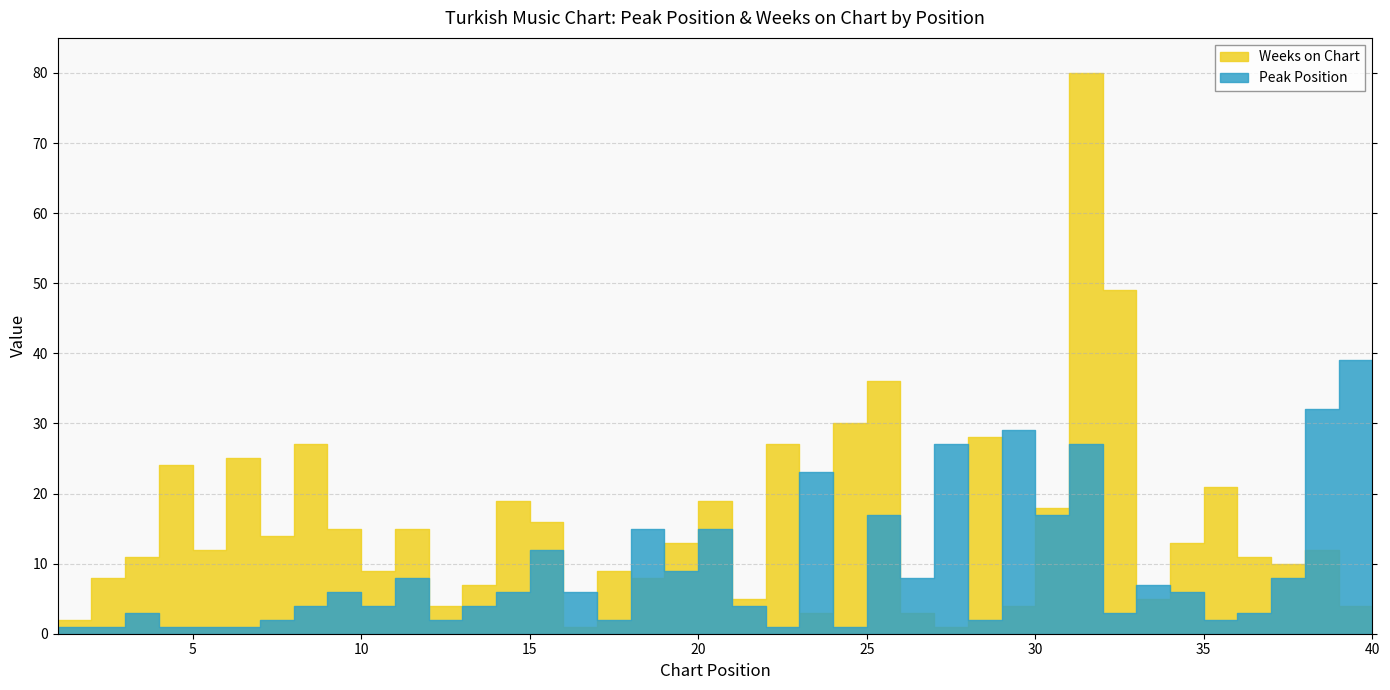

Reading left to right, extract all data points from this chart.

Peak Position: 1	1	3	1	1	1	2	4	6	4	8	2	4	6	12	6	2	15	9	15	4	1	23	1	17	8	27	2	29	17	27	3	7	6	2	3	8	32	39	36
Weeks on Chart: 2	8	11	24	12	25	14	27	15	9	15	4	7	19	16	1	9	8	13	19	5	27	3	30	36	3	1	28	4	18	80	49	5	13	21	11	10	12	4	3